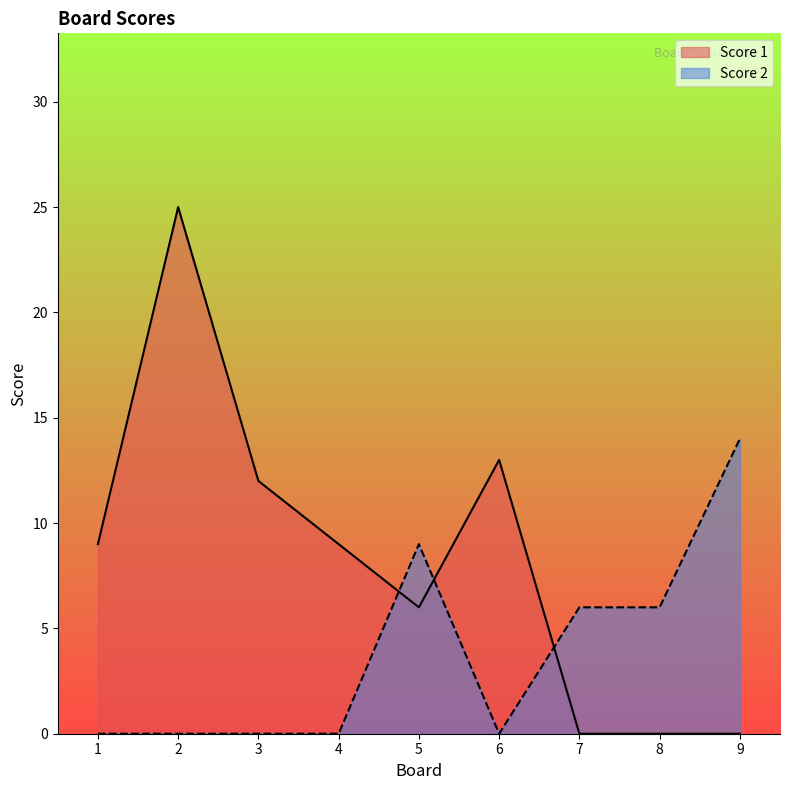

Which series ends up on top after the final intersection of Score 1 and Score 2?

Score 2